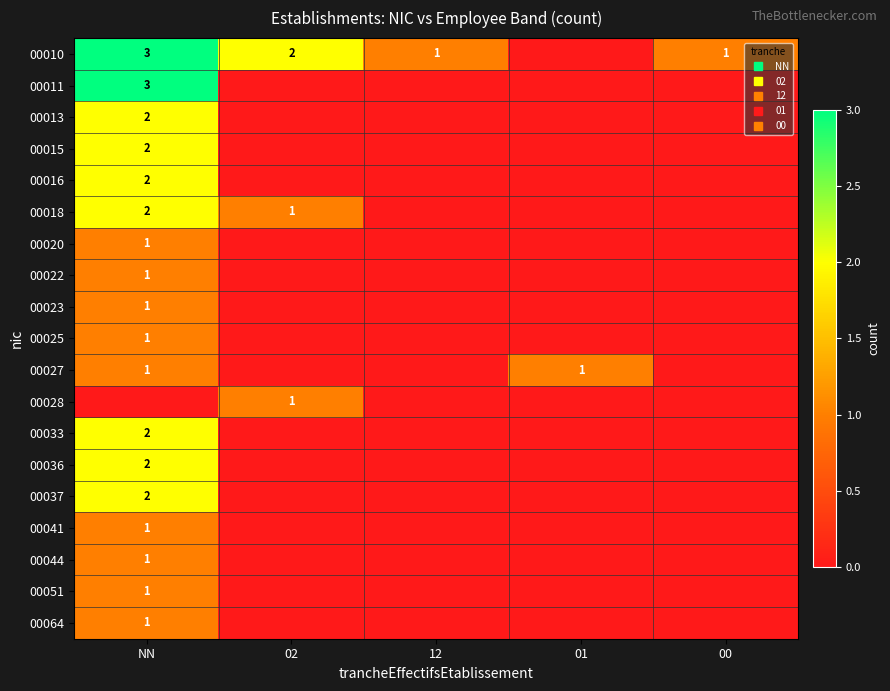

At which label does 00013 reach its peak?

NN